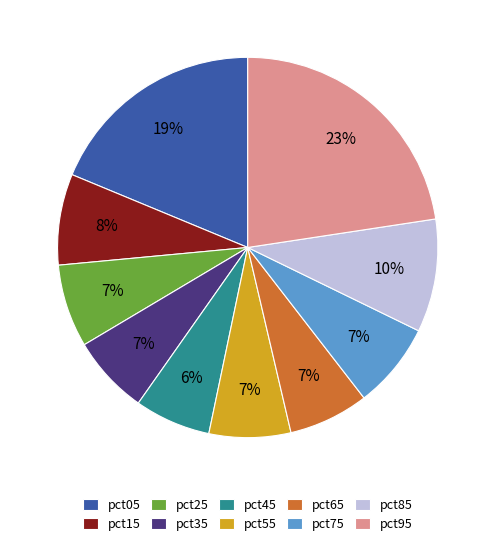

Does pct45 account for over 50% of the chart?

No